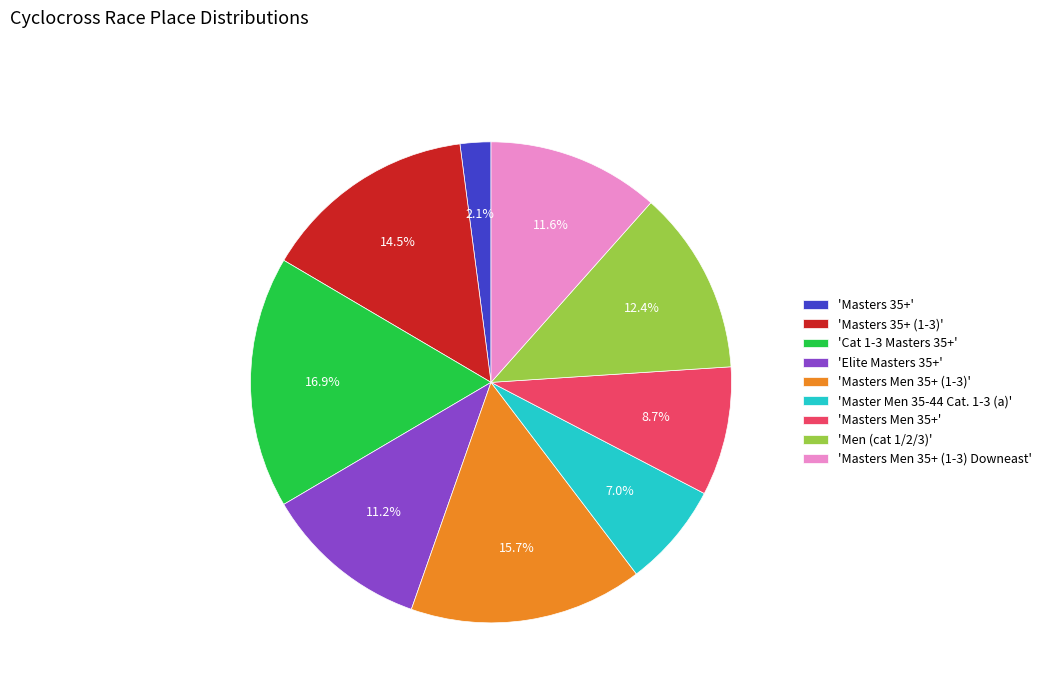

Approximately how many times larger is the value at 'Masters Men 35+ (1-3) Downeast' compared to 'Men (cat 1/2/3)'?

0.9